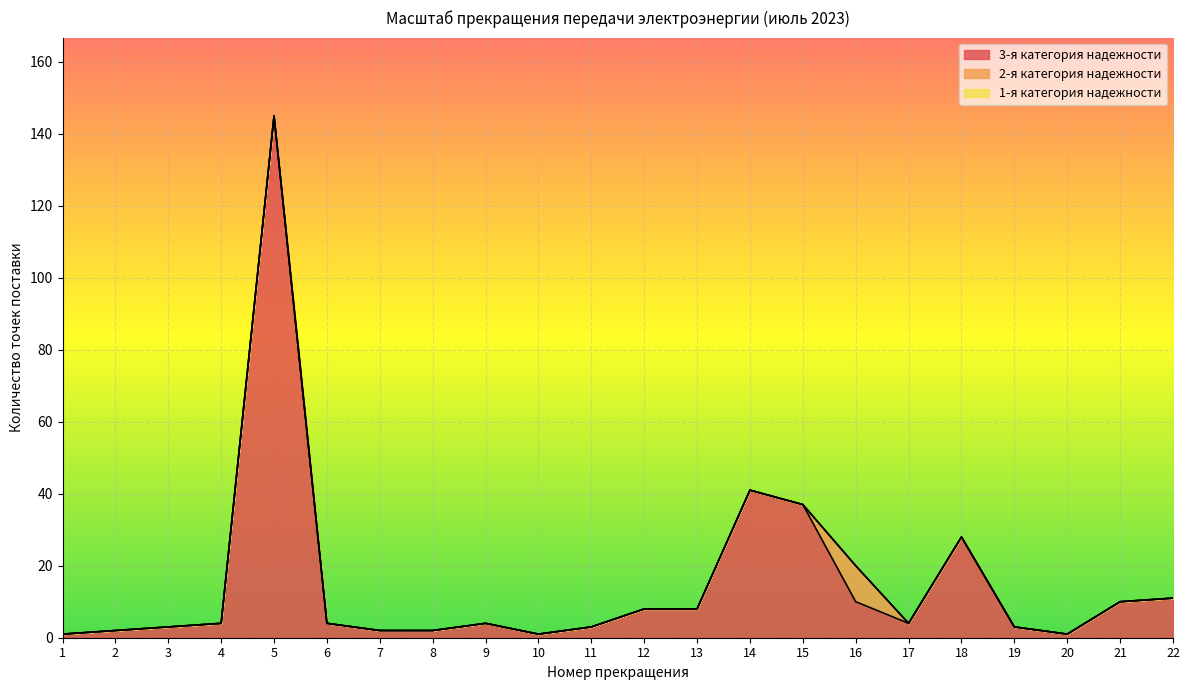

What is the maximum value shown in the chart?

145